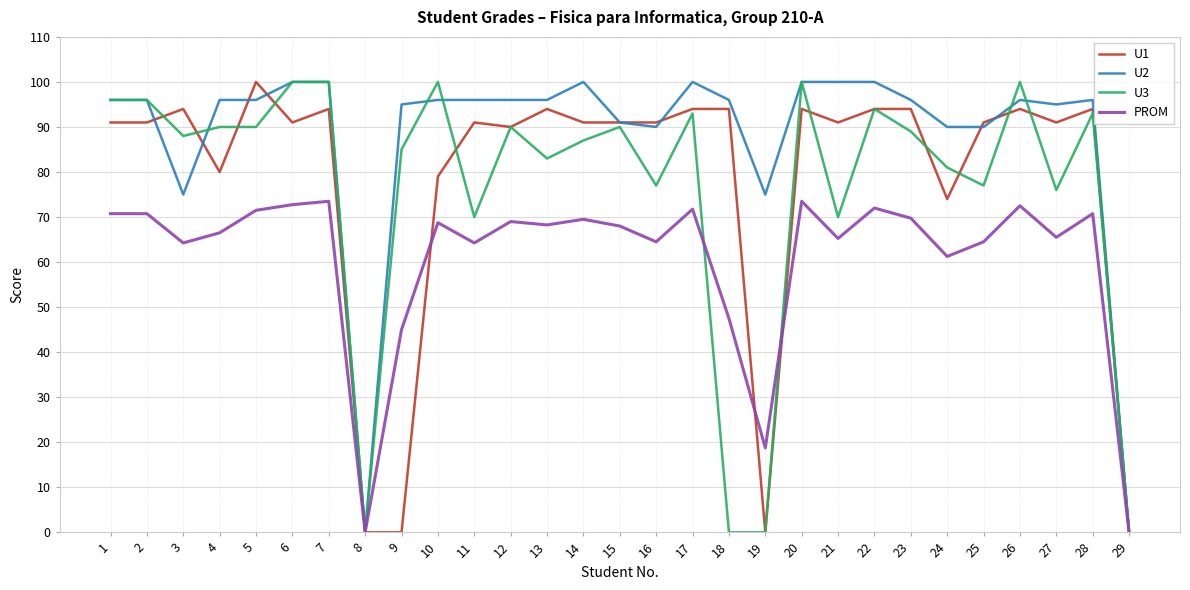

Read the U1 value at 21.

91.0